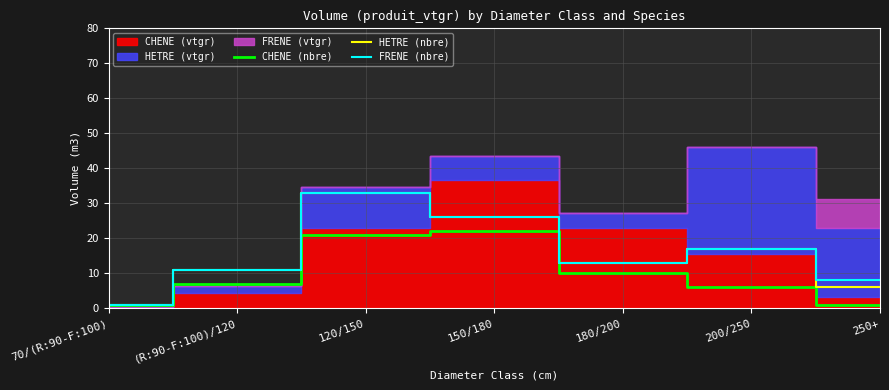

True or false: CHENE (nbre) and HETRE (nbre) intersect in this chart.

False